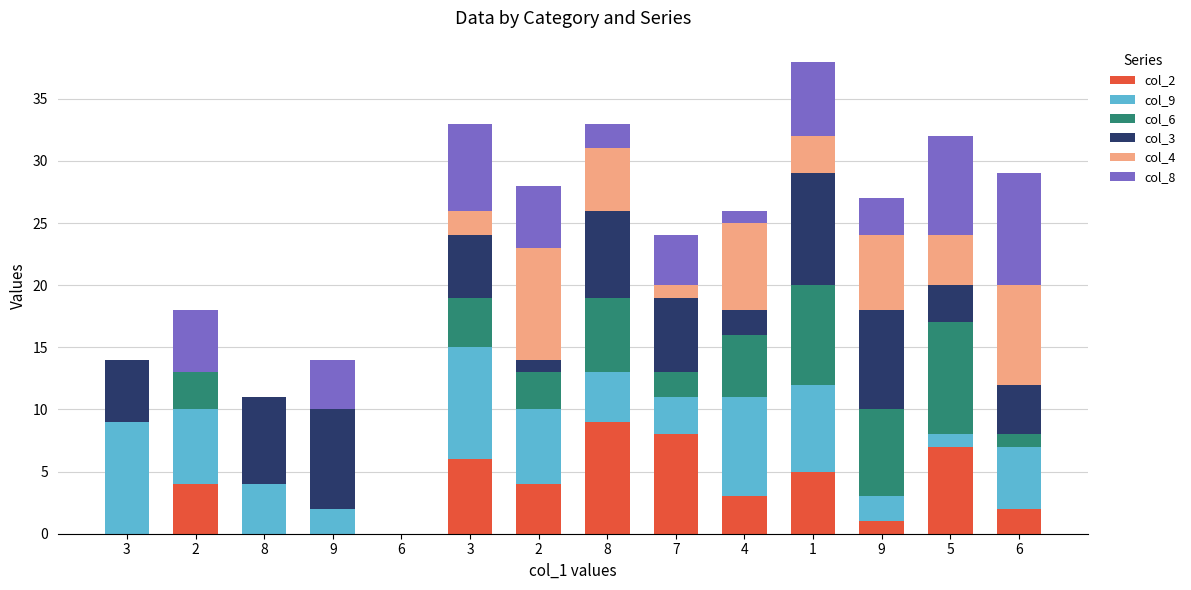

Where does the col_6 series first go above 3?

3